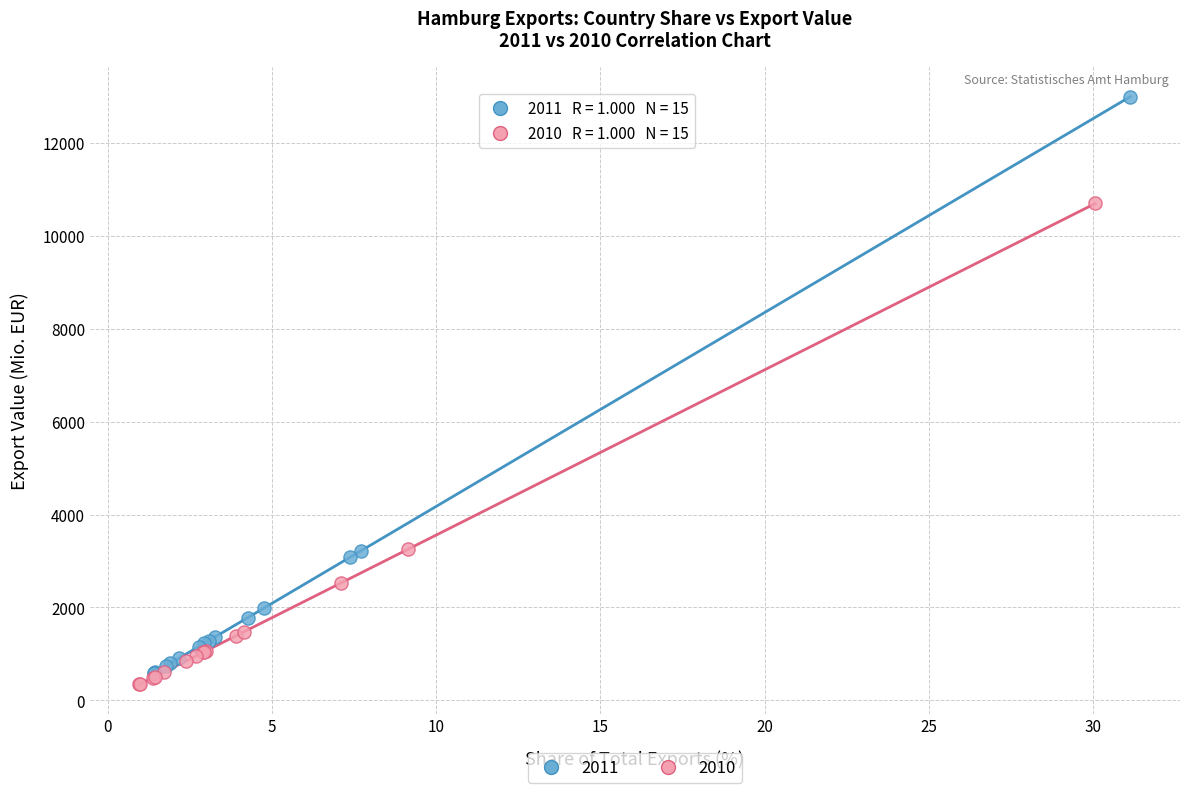

Which series has the largest Y range (max minus min)?

2011